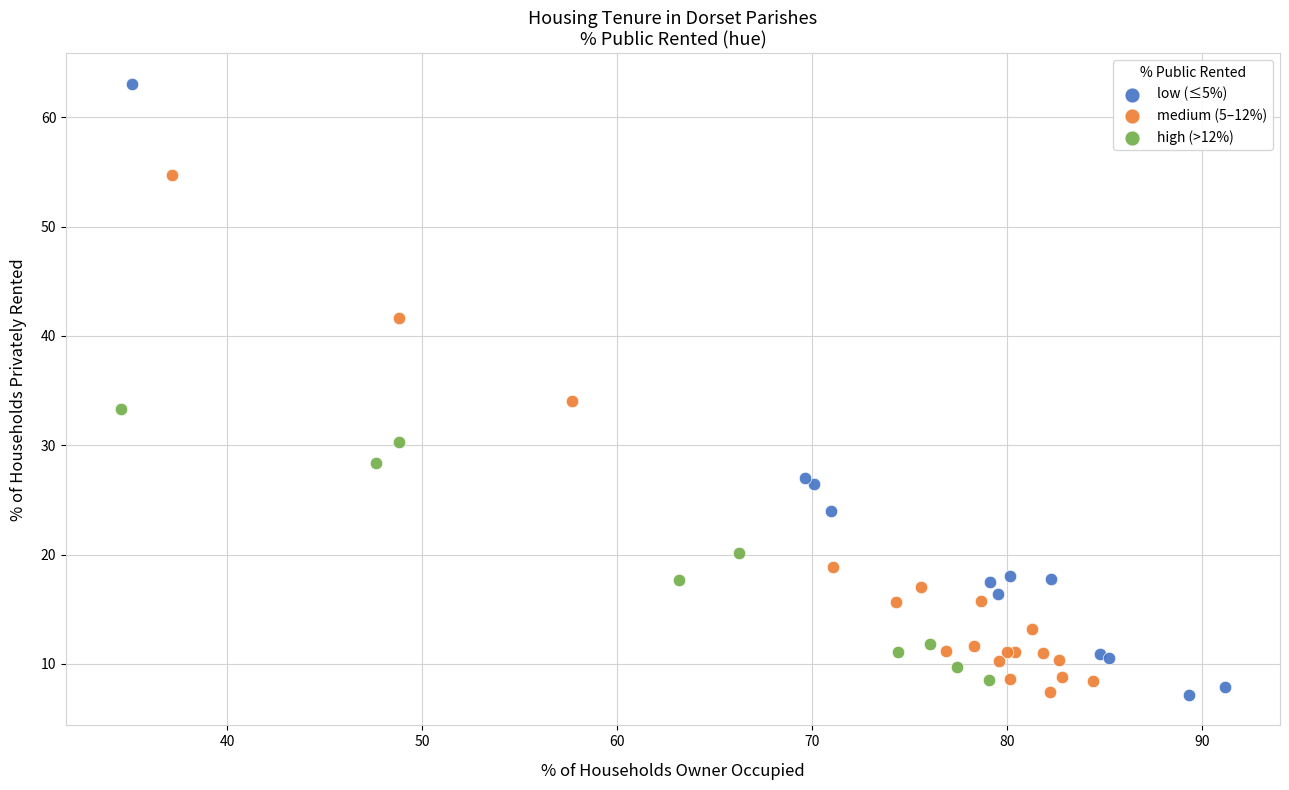

Which series reaches the maximum Y coordinate?

low (≤5%)